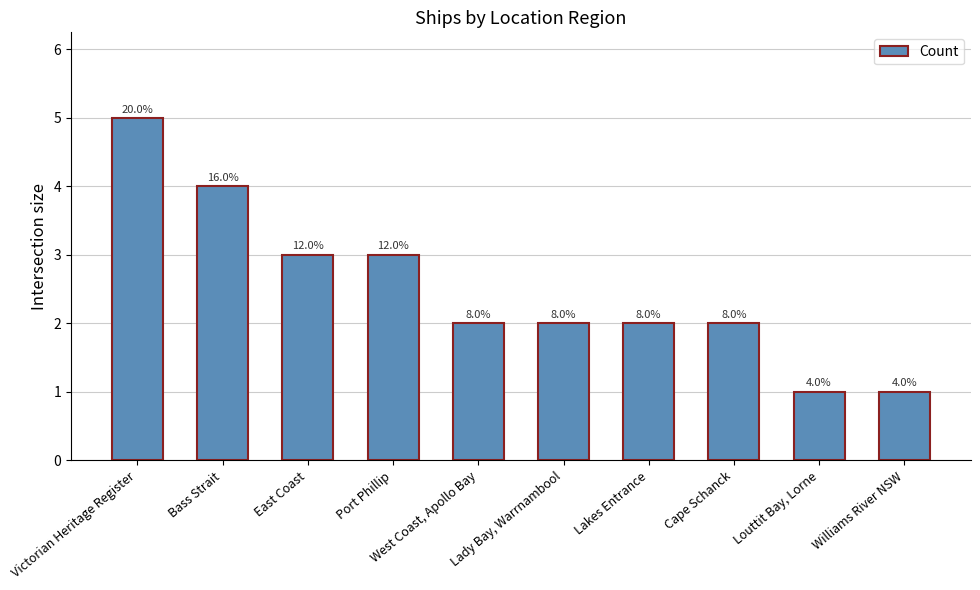

Are the bars horizontal?

No